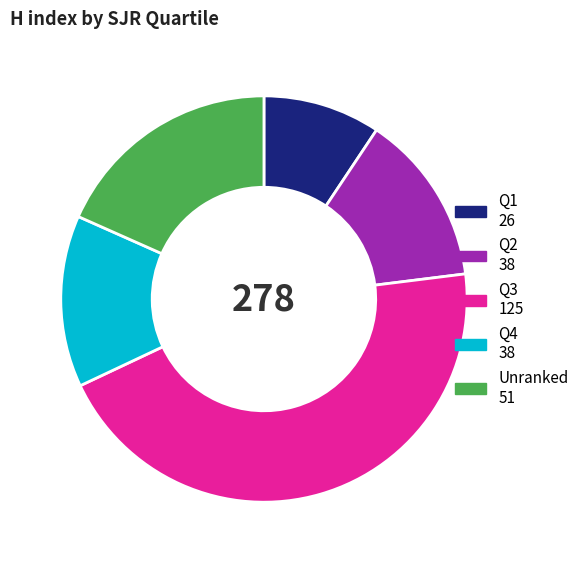

What is the largest slice in the pie chart?

Q3 125